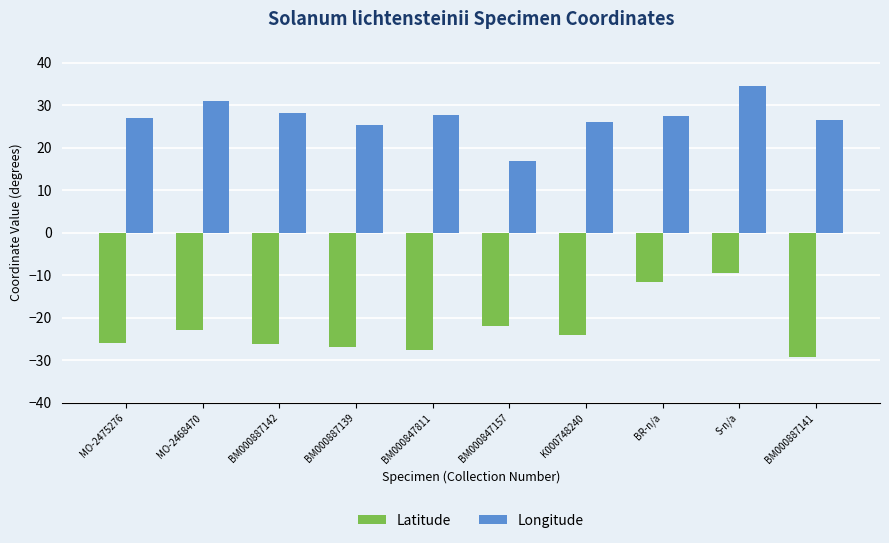

At which category is the sum across all series the highest?

S-n/a